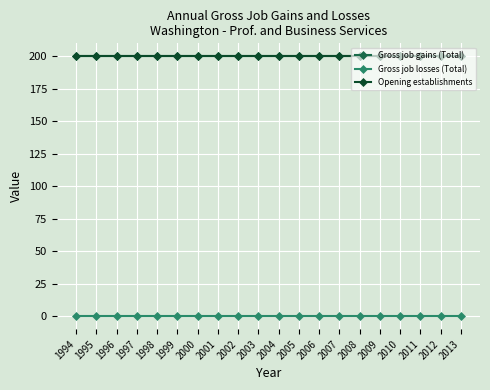

Is this an area chart (filled region under the line)?

No